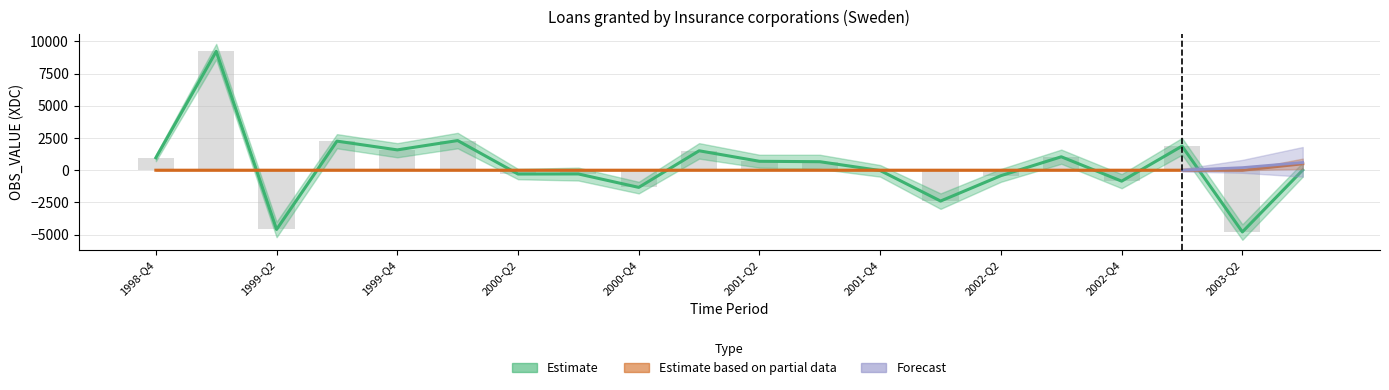

The Estimate based on partial data series shows 0 at 2002-Q2. True or false?

True